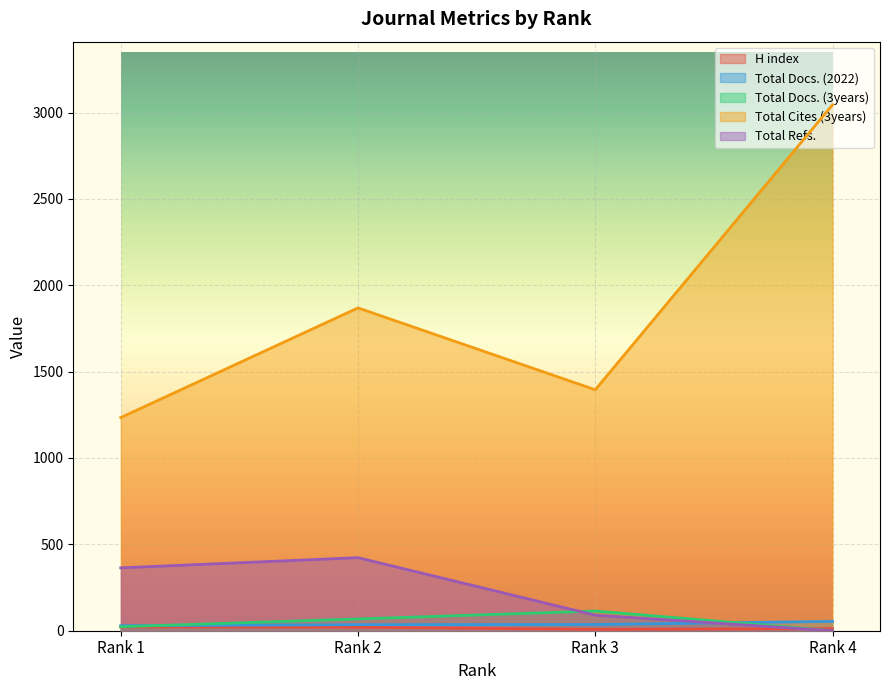

How many intersections are there between Total Docs. (3years) and Total Docs. (2022)?

2